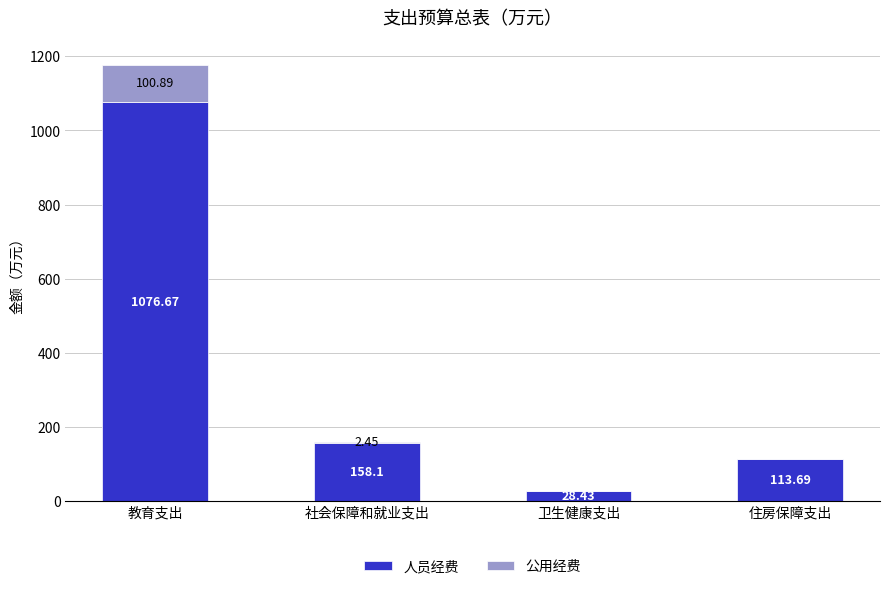

Where is 人员经费 nearest to the value 552?

社会保障和就业支出